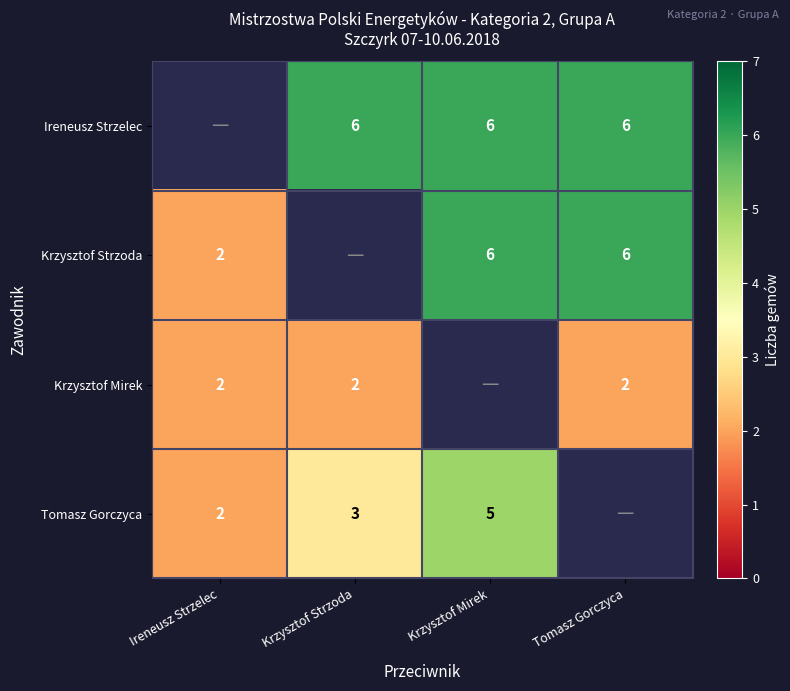

Between Krzysztof Strzoda and Krzysztof Mirek, which is larger?

Krzysztof Strzoda